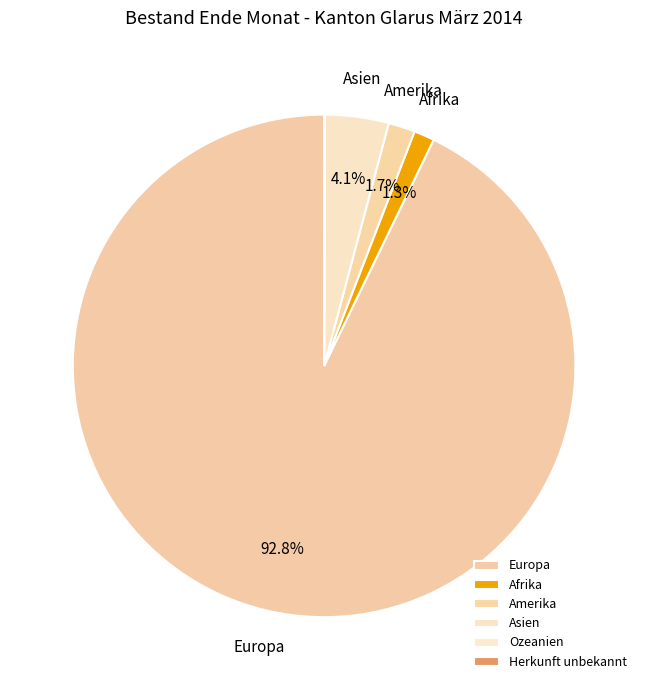

To the nearest percent, what is the average slice percentage?

17%